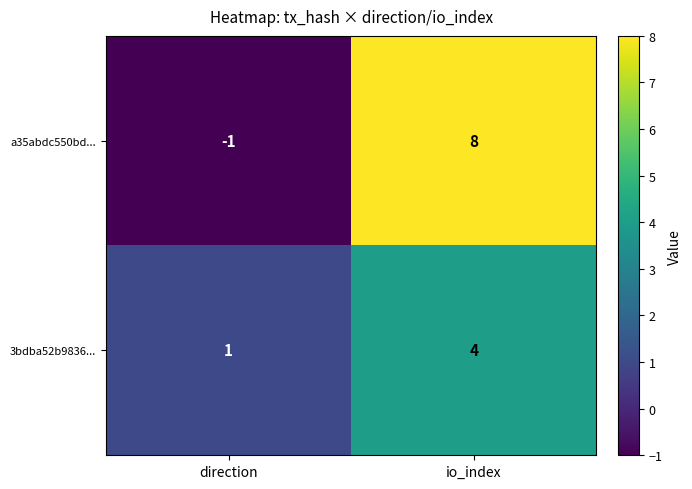

Rank the series by their maximum value, from highest to lowest.

a35abdc550bd..., 3bdba52b9836...